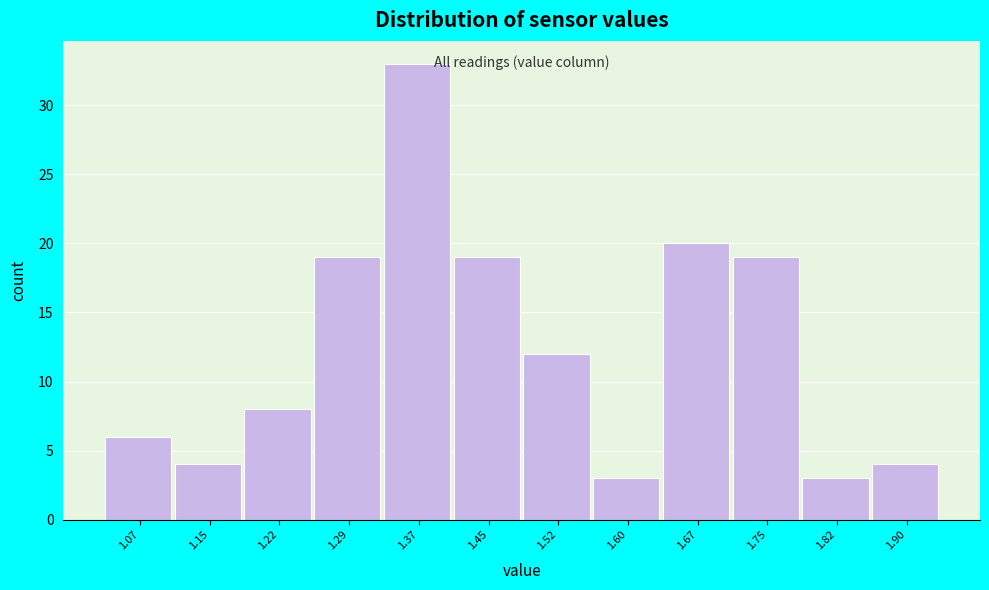

Reading right to left, list all the values displayed in this chart.

4	3	19	20	3	12	19	33	19	8	4	6